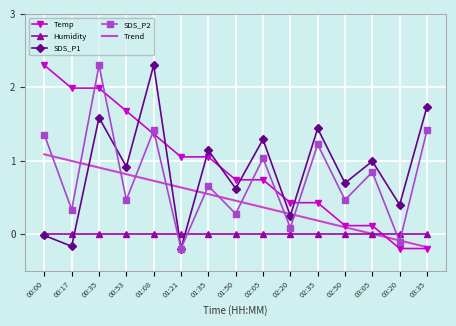

What is the greatest value displayed?

2.3